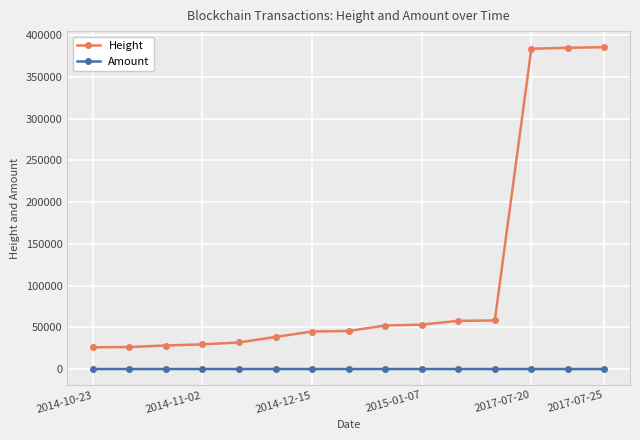

How many series are shown in this chart?

2